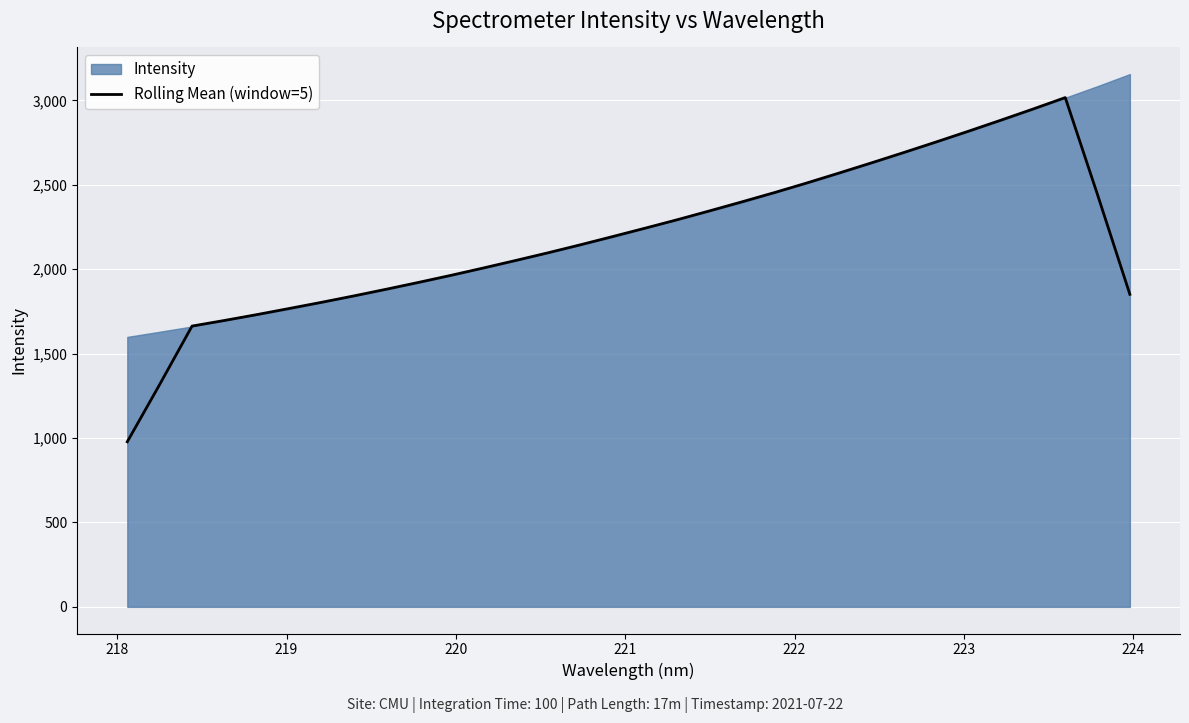

How many values are below 2193?

16